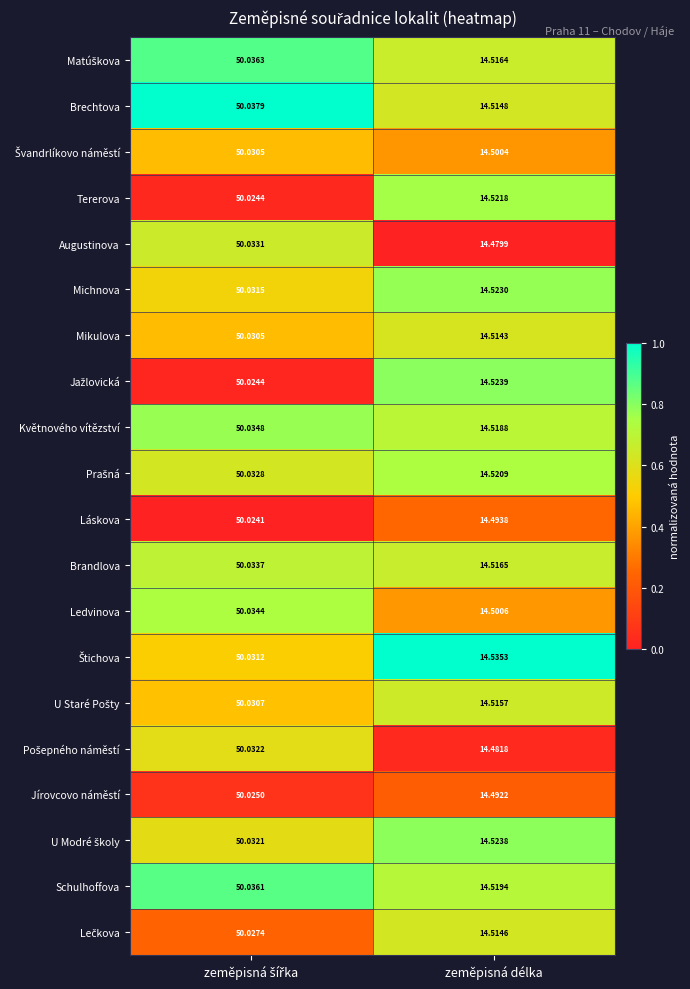

Which series has the widest spread of values?

Augustinova